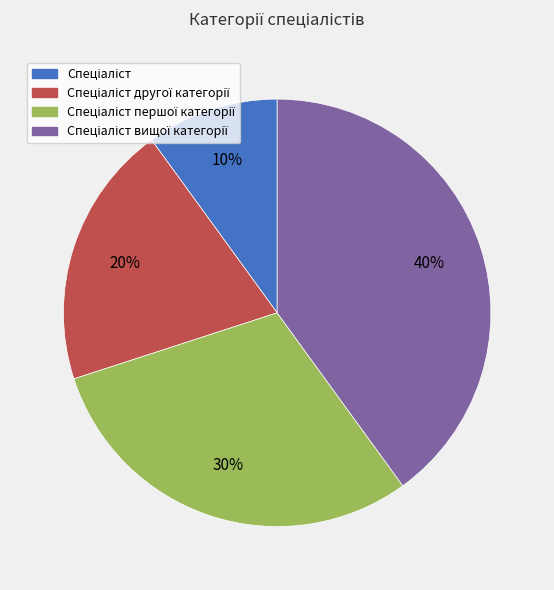

To the nearest percent, what is the average slice percentage?

25%